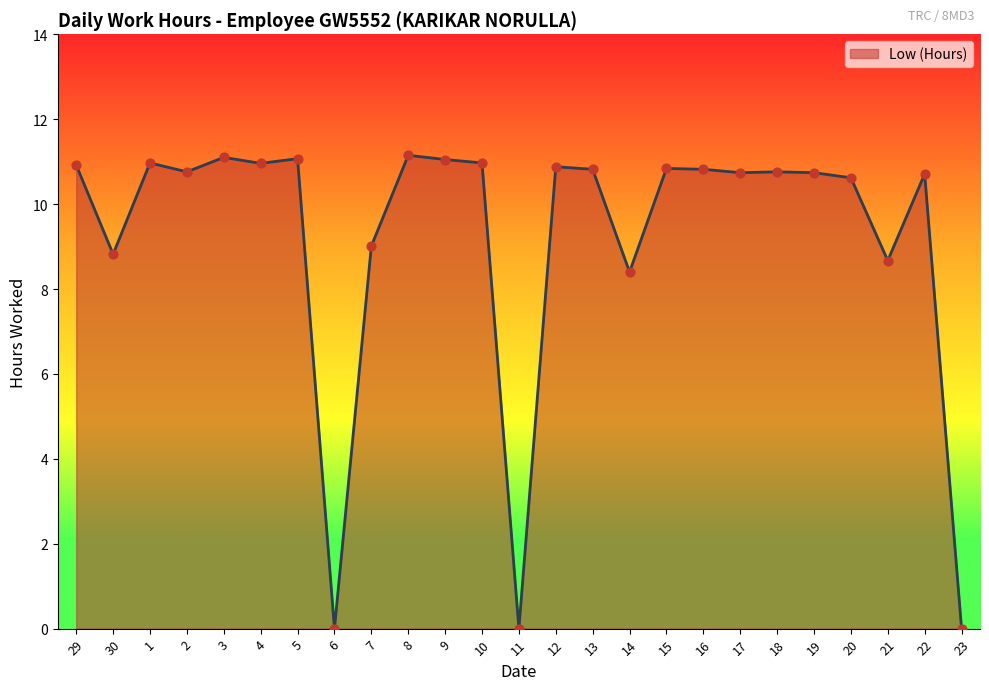

Which has a higher value, 6 or 19?

19